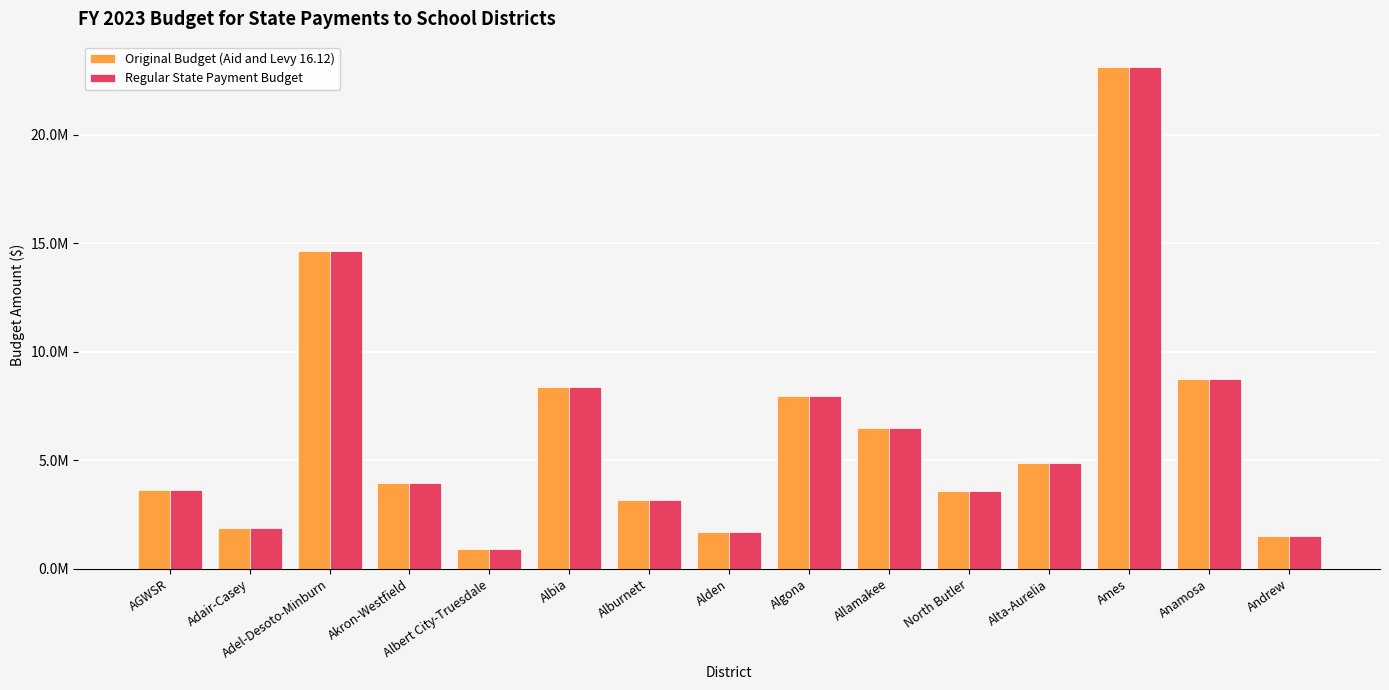

What is the minimum value shown in the chart?

926079